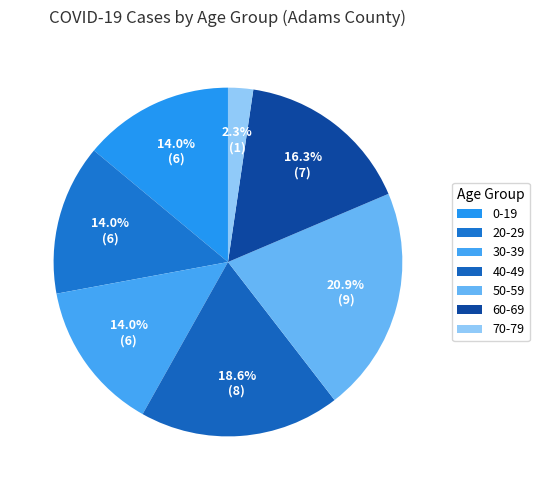

Is it true that 0-19 is 14% of the pie?

True